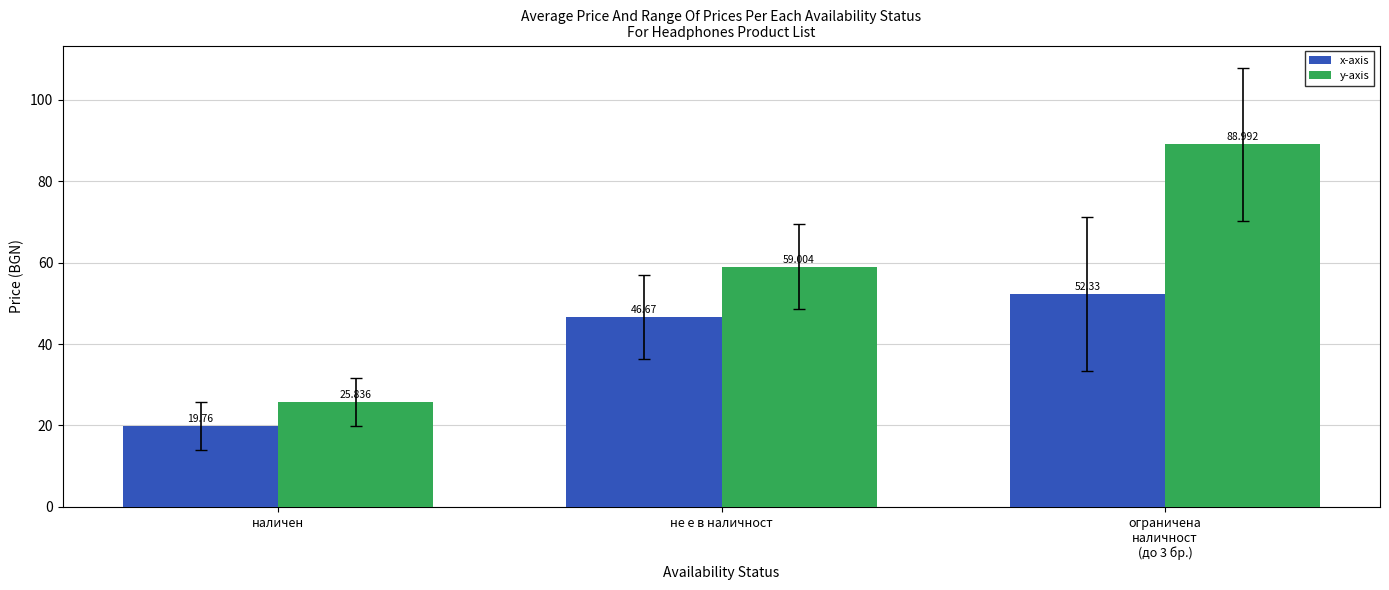

What is the spread (max minus min) of values at наличен?

6.1